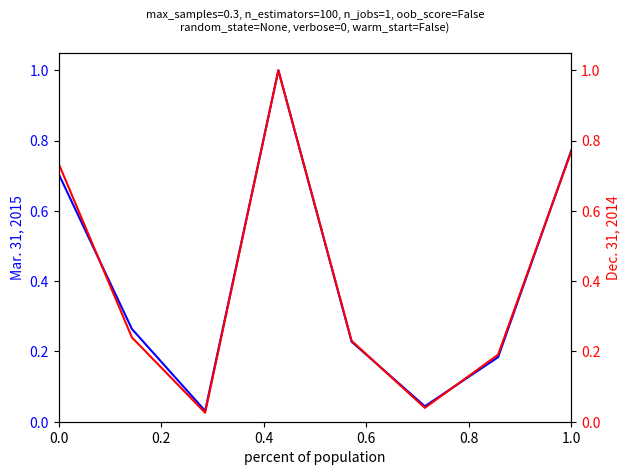

How many series are shown in this chart?

2